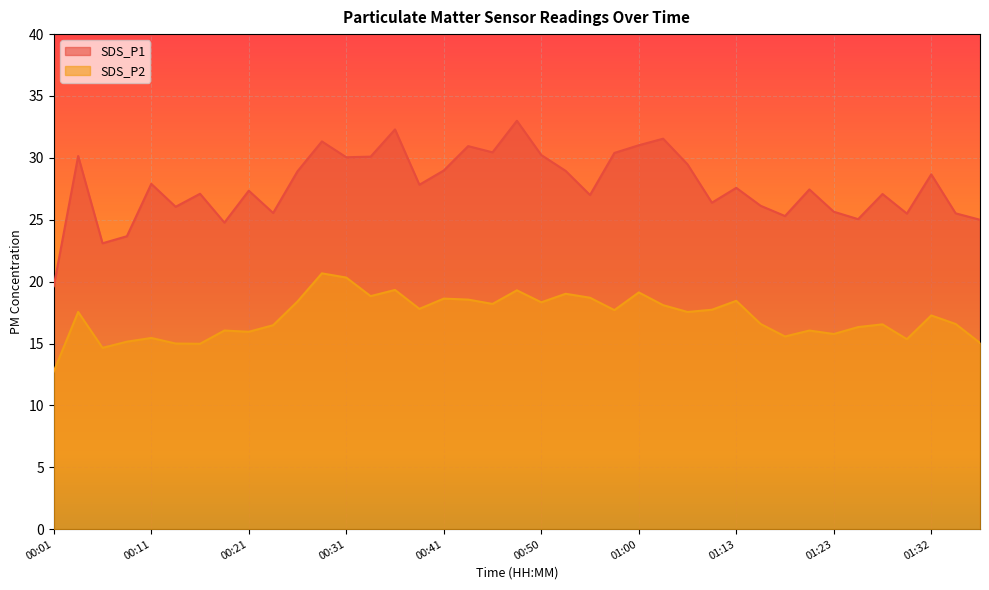

The SDS_P1 series shows 48.1 at 00:45. True or false?

False